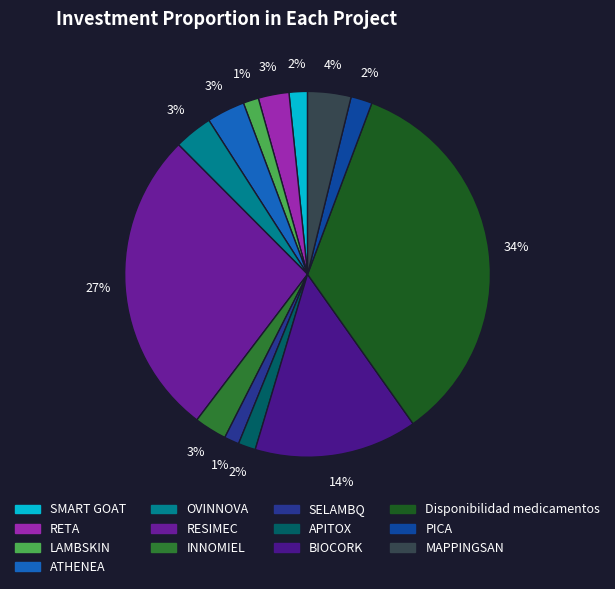

To the nearest percent, what portion does BIOCORK represent?

14%